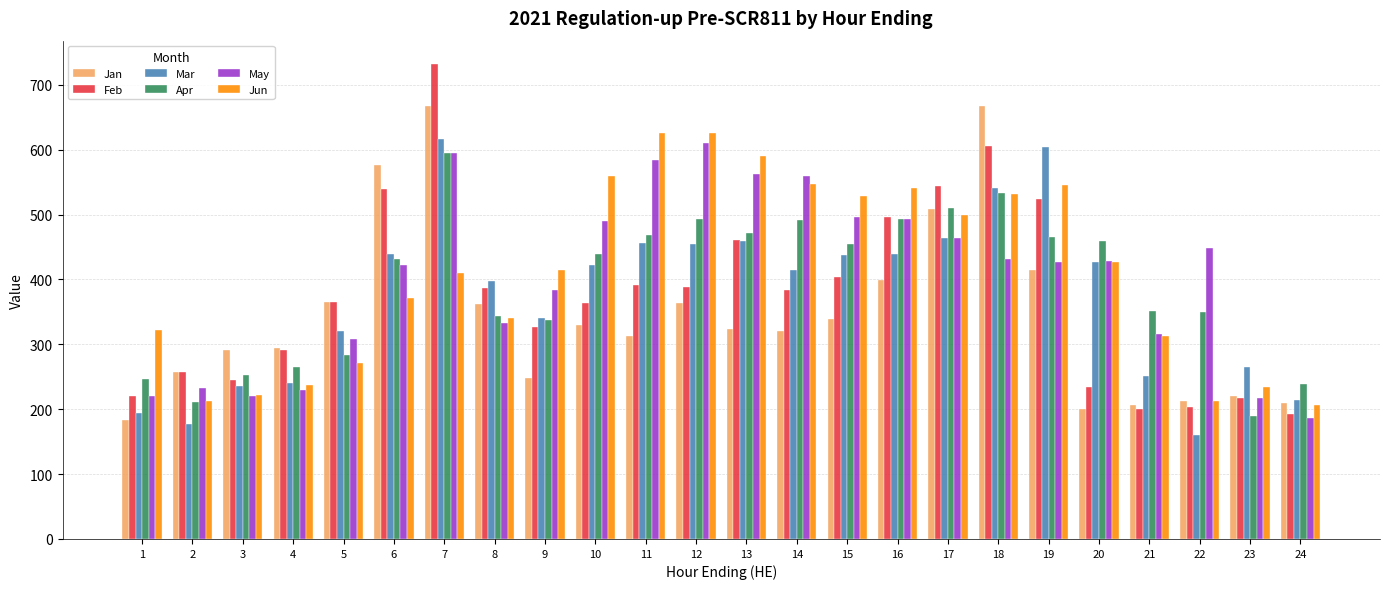

Is it true that May equals 427.6 at 19?

True